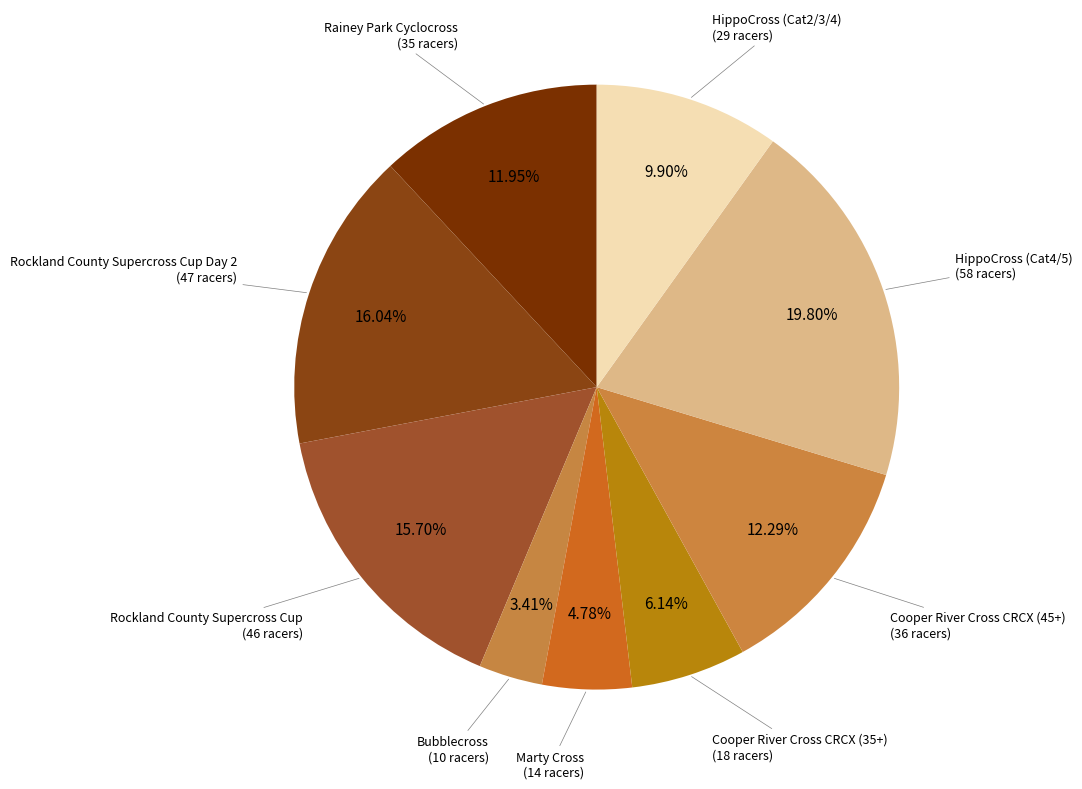

Between Bubblecross and HippoCross (Cat2/3/4), which is larger?

HippoCross (Cat2/3/4)